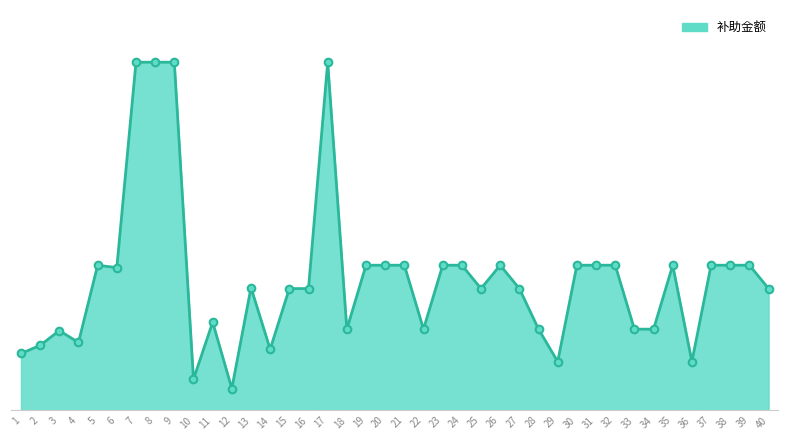

Does the chart have visible grid lines?

No